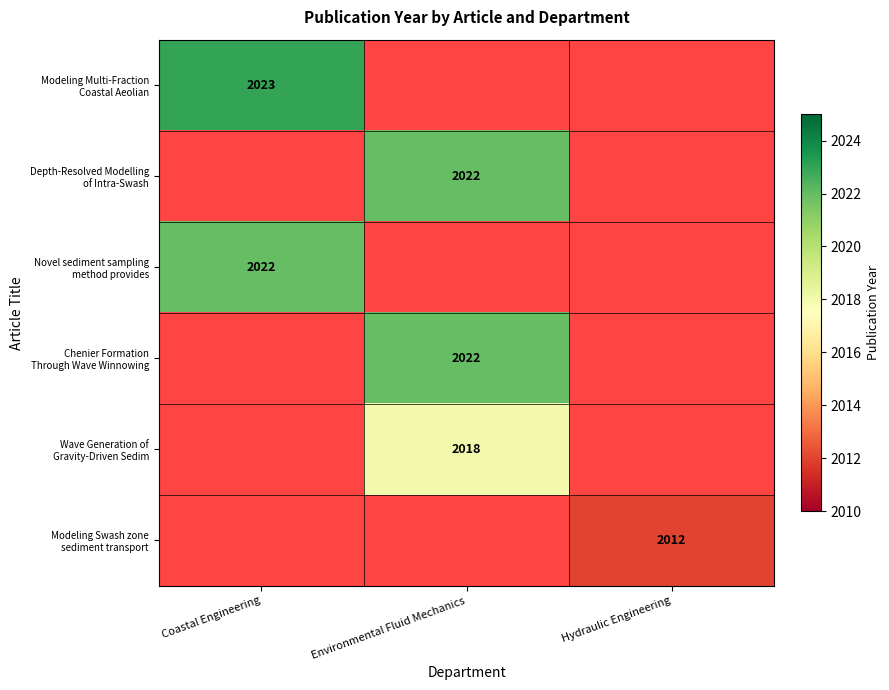

Count the number of data series in this chart.

6